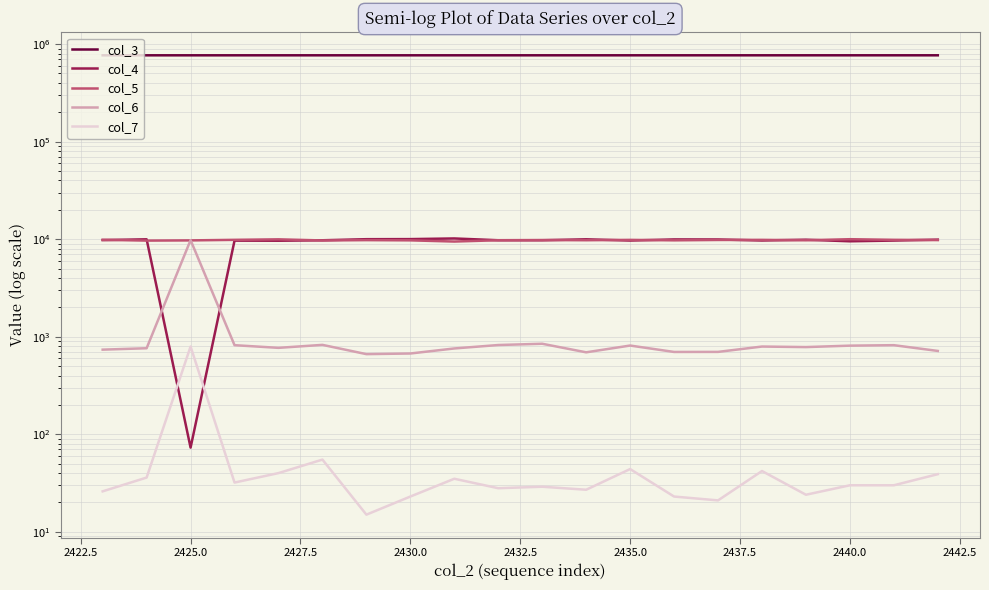

What is the average value of the col_6 series?

1214